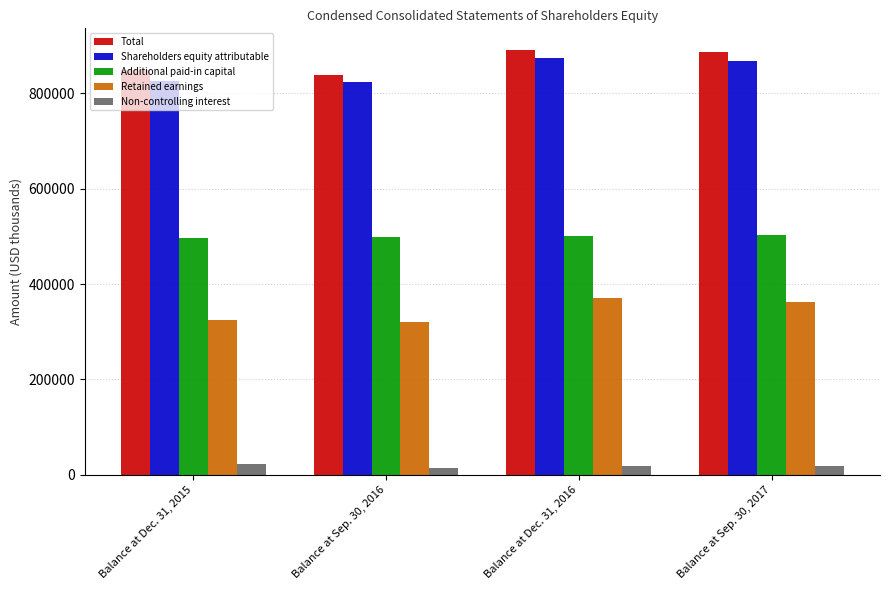

What is the greatest value displayed?

891687